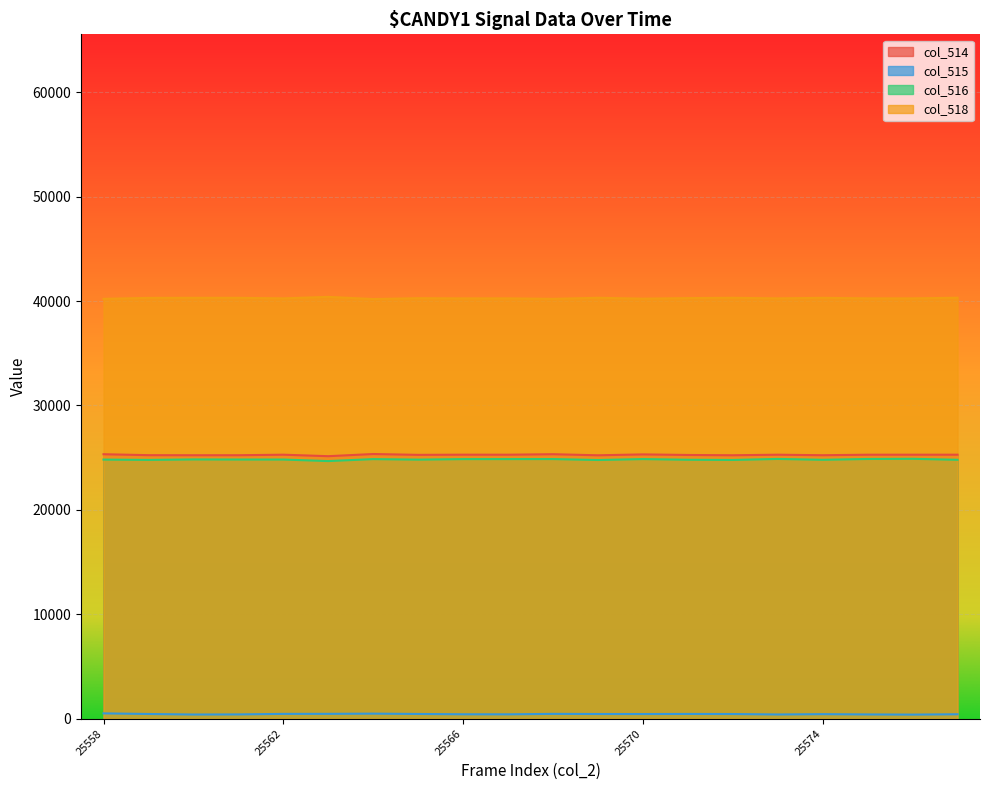

What is the approximate value of col_518 at 25559, to the nearest 50?

40300